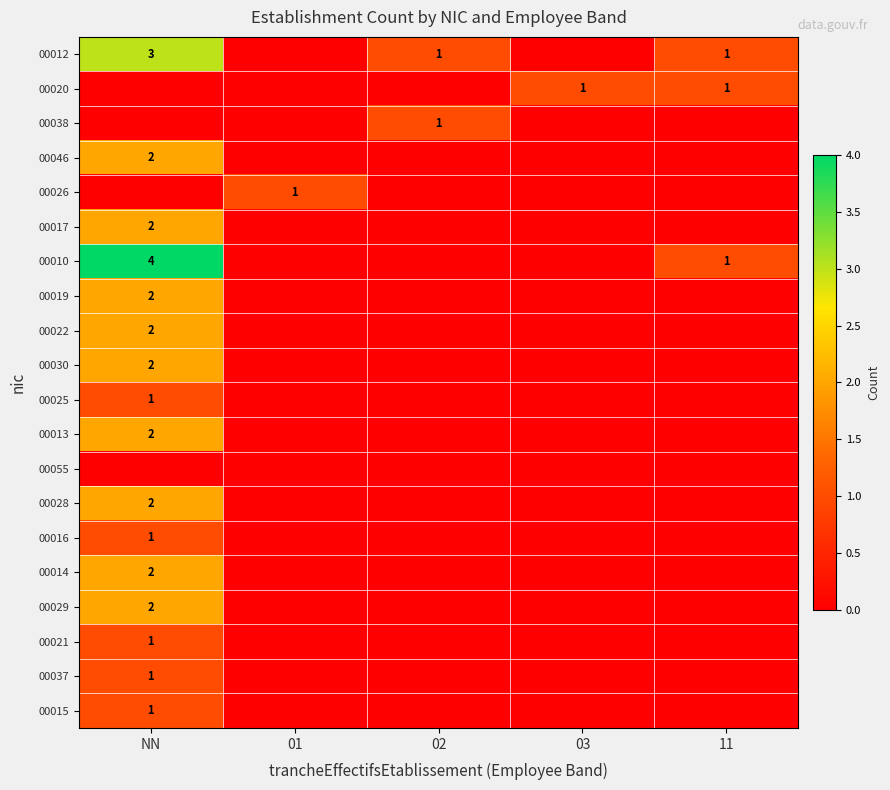

The value of 00038 at 02 is 1. True or false?

True